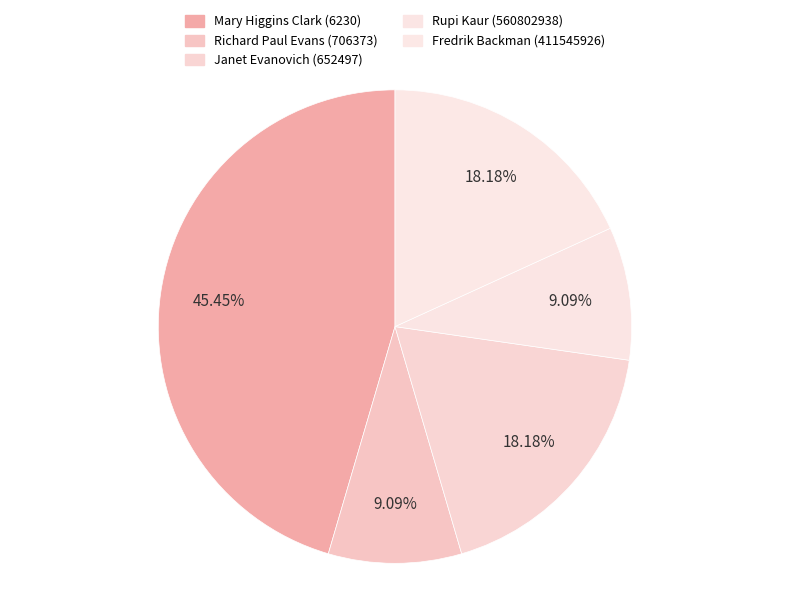

Is it true that Richard Paul Evans (706373) is 1% of the pie?

False